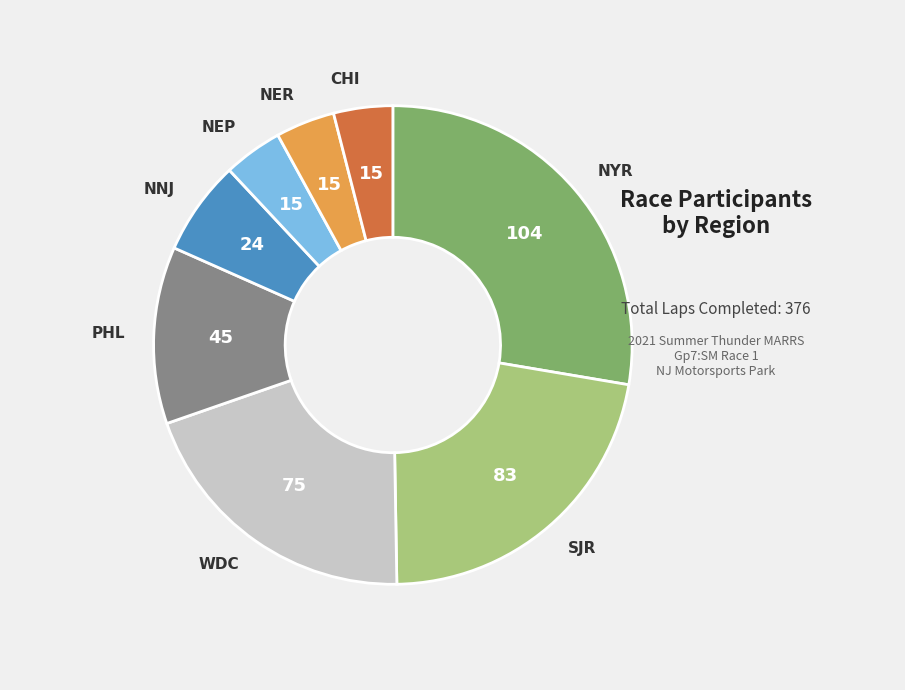

Which slice is the largest?

NYR